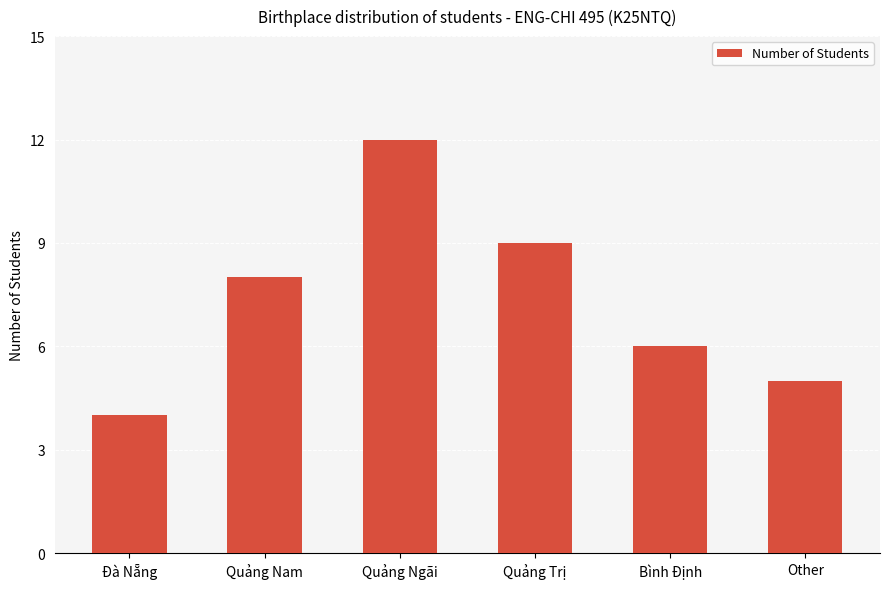

What is the approximate value at Bình Định?

6